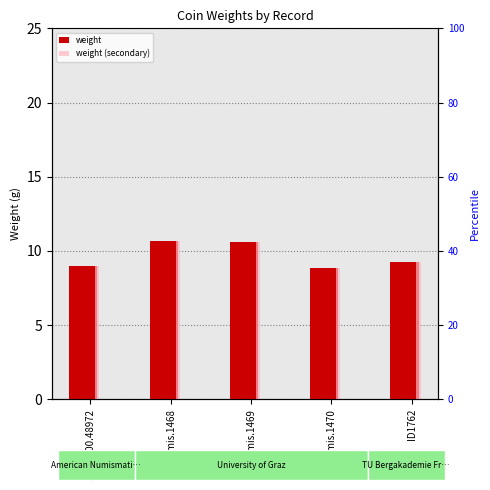

How many values in the weight series are below 9?

1